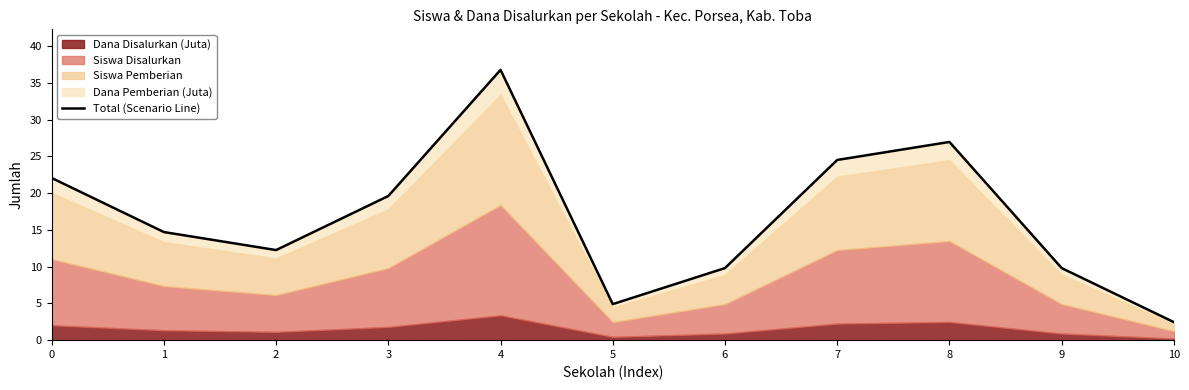

Approximately how many times larger is the value at 1 compared to 2?

1.2